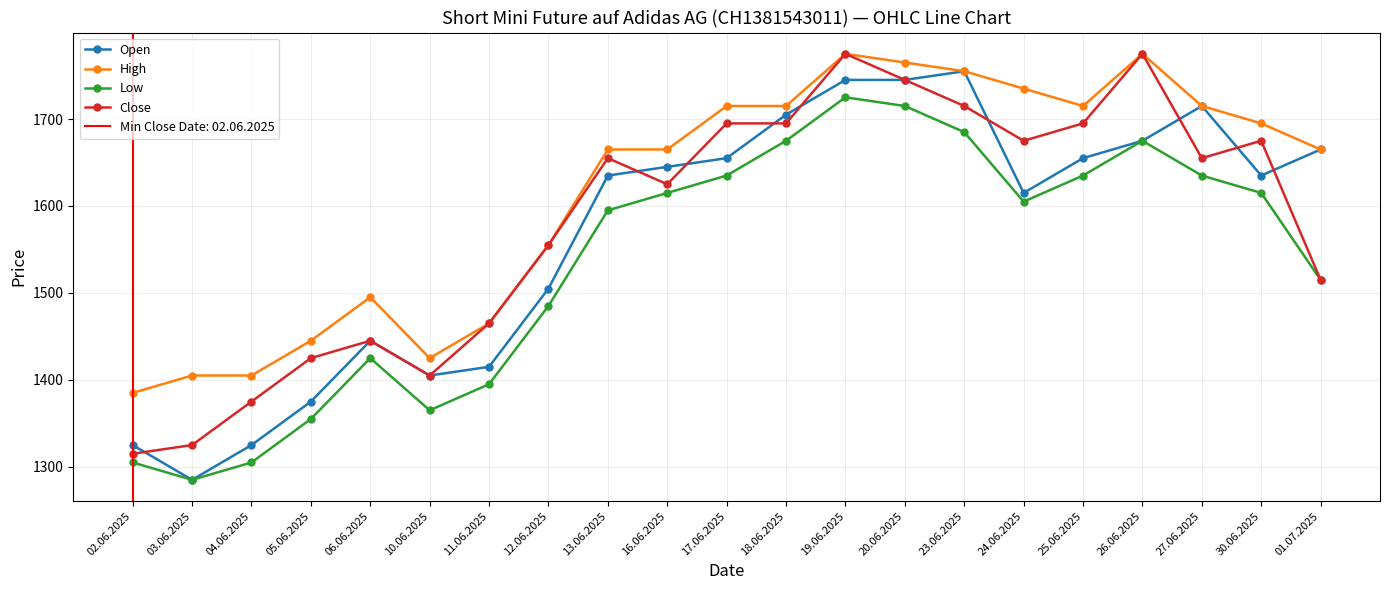

Where is Close nearest to the value 1545?

12.06.2025